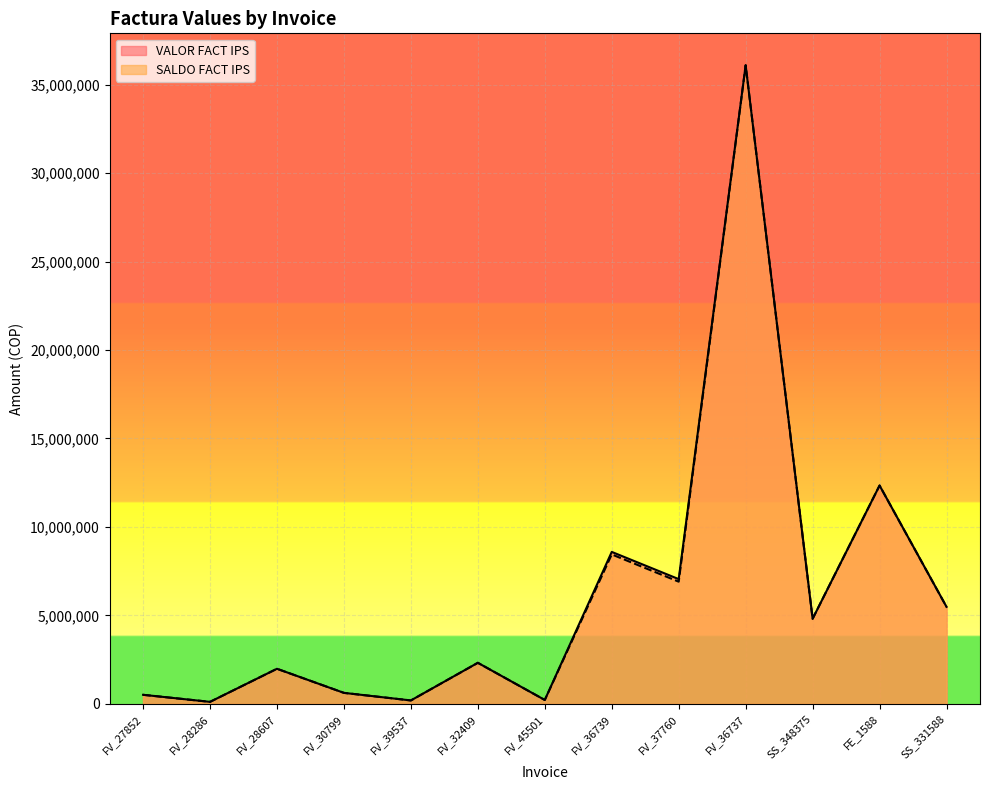

Rank the categories by SALDO FACT IPS value from lowest to highest.

FV_28286, FV_39537, FV_45501, FV_27852, FV_30799, FV_28607, FV_32409, SS_348375, SS_331588, FV_37760, FV_36739, FE_1588, FV_36737